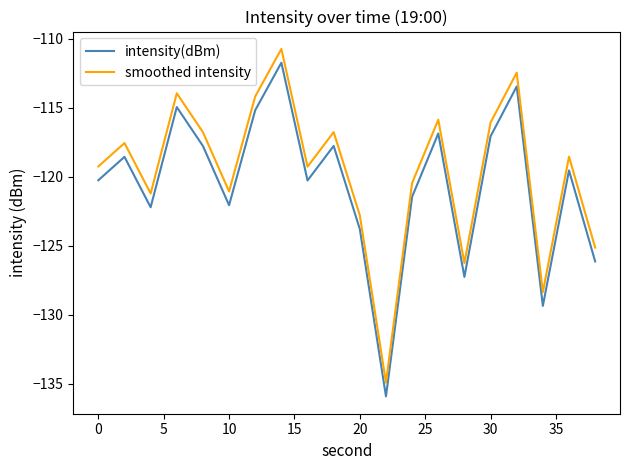

True or false: smoothed intensity and intensity(dBm) cross at least once.

False